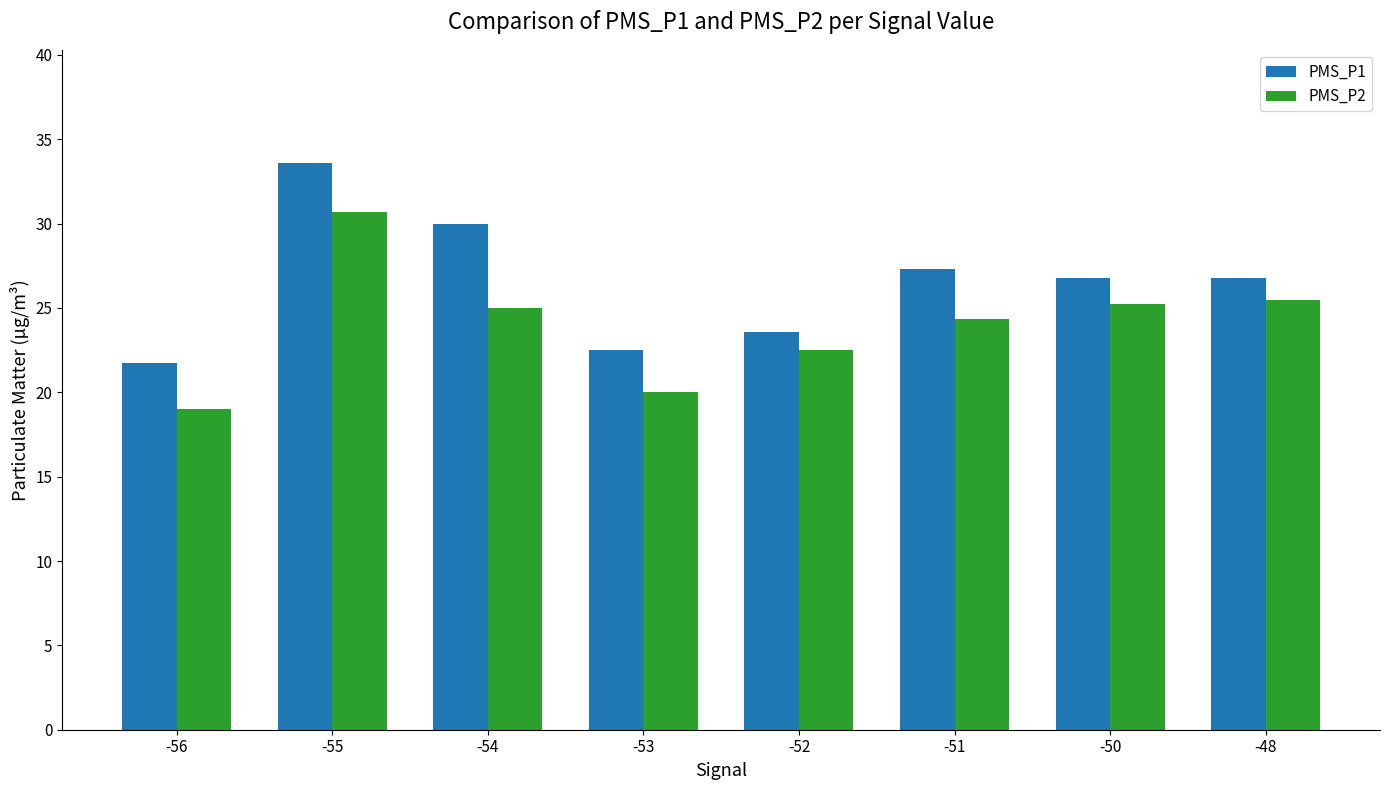

Rank the series by their average value, from lowest to highest.

PMS_P2, PMS_P1